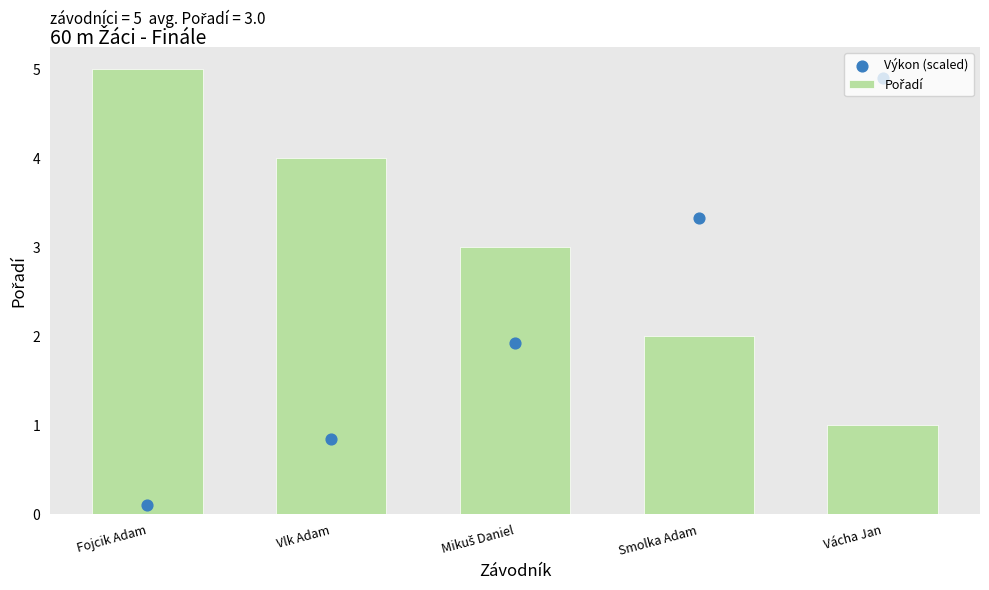

At which category is the sum across all series the highest?

Vácha Jan